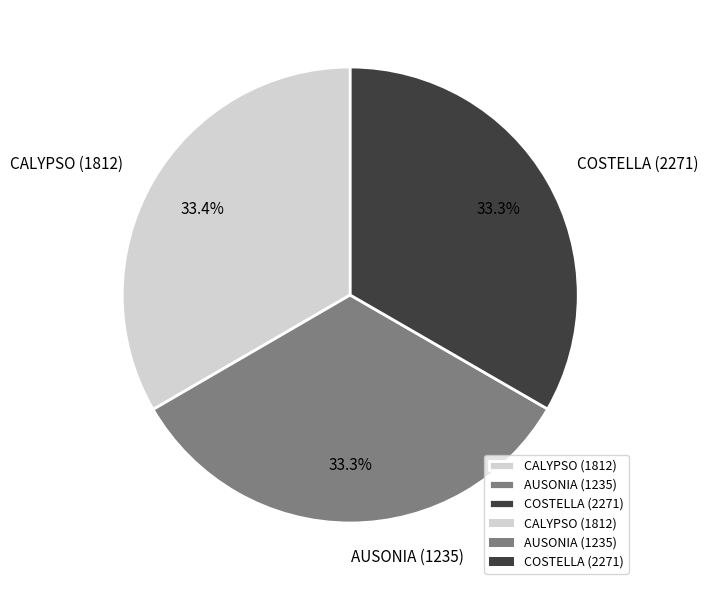

Is COSTELLA (2271) the majority of the pie?

No